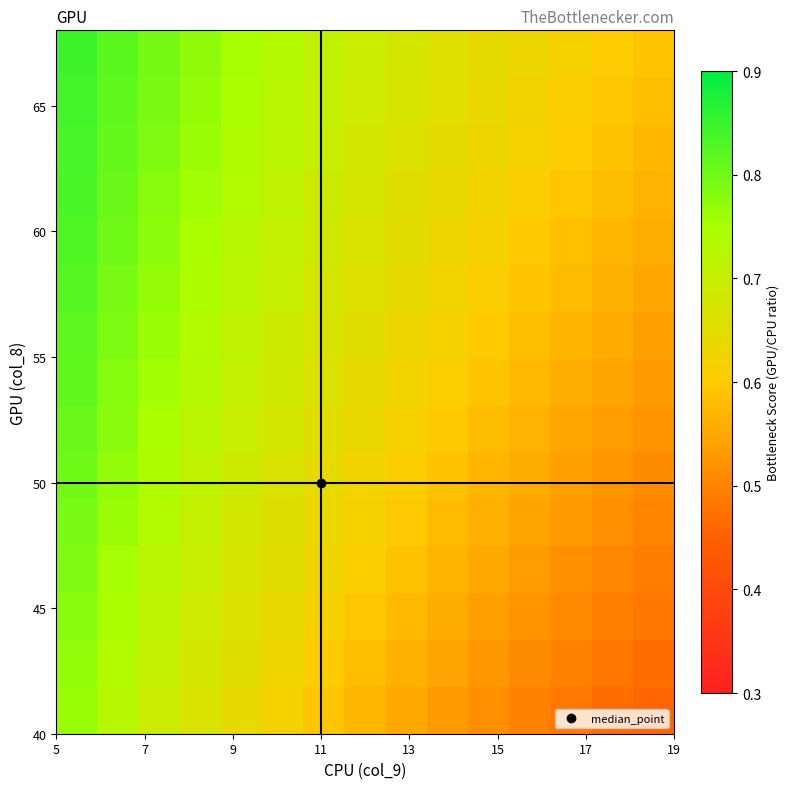

How many categories are shown in the chart?

15